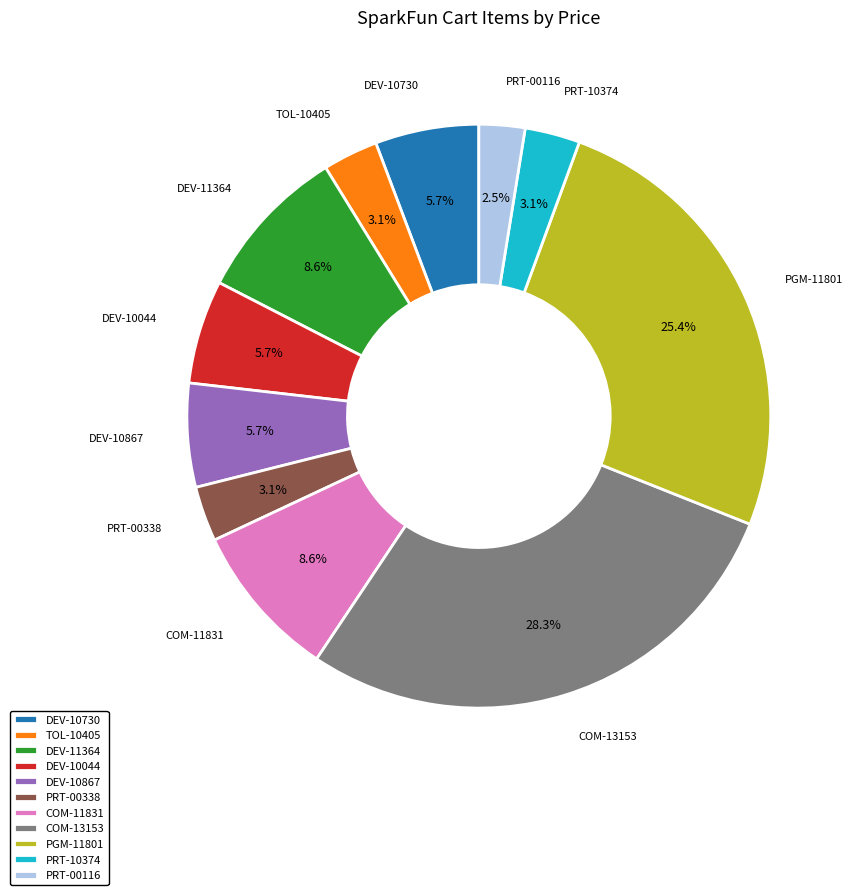

Between PRT-00116 and DEV-10867, which is larger?

DEV-10867